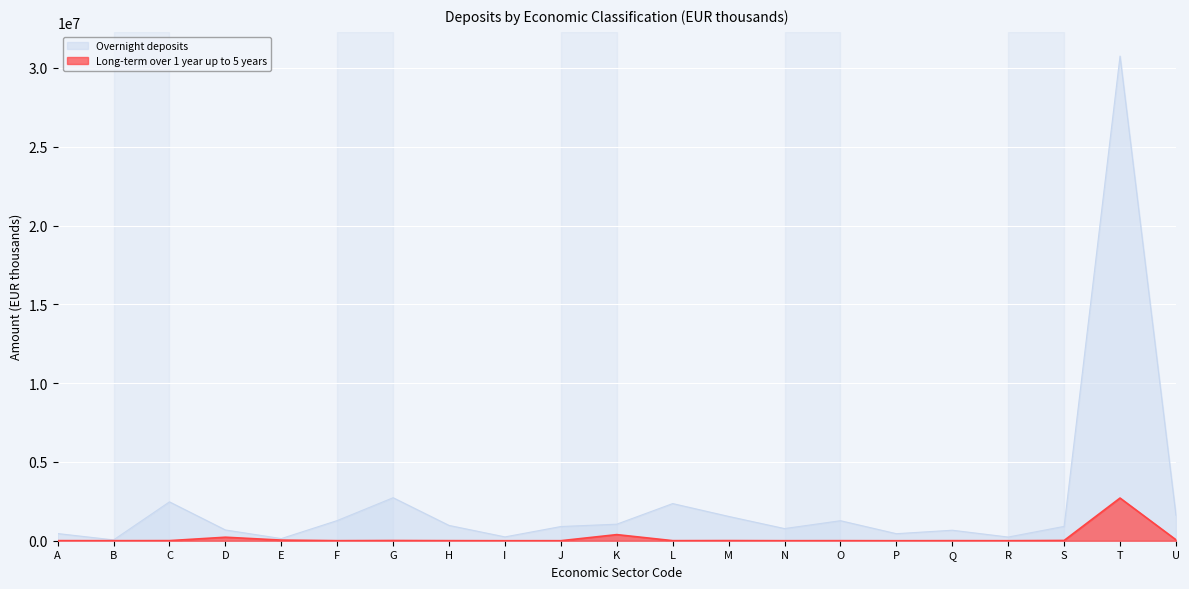

Reading right to left, list all the values displayed in this chart.

Overnight deposits: 1616289	30753074	909211	232665	665781	446196	1269855	770493	1543038	2357333	1049410	900521	242757	970318	2729165	1279189	135876	682558	2465960	52308	454724
Long-term over 1 year up to 5 years: 60977	2708135	16533	1574	4200	233	4161	1939	9084	4816	387660	1907	402	5207	13480	4124	40056	221710	7059	3000	5679